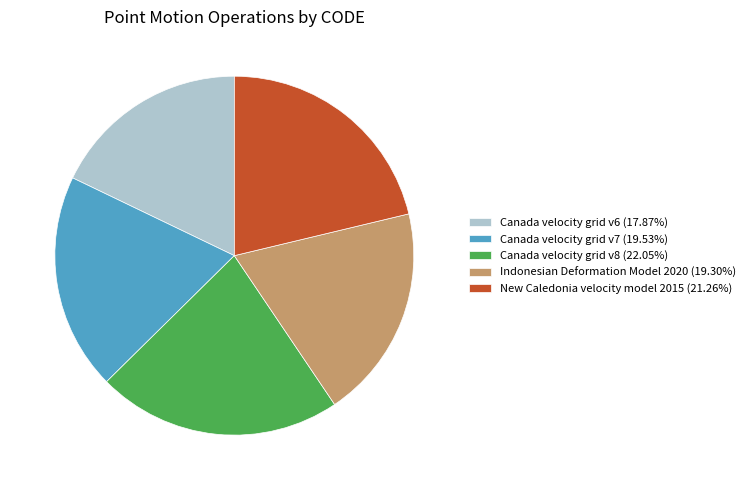

Combined, do Canada velocity grid v6 (17.87%) and Canada velocity grid v7 (19.53%) account for over 50%?

No